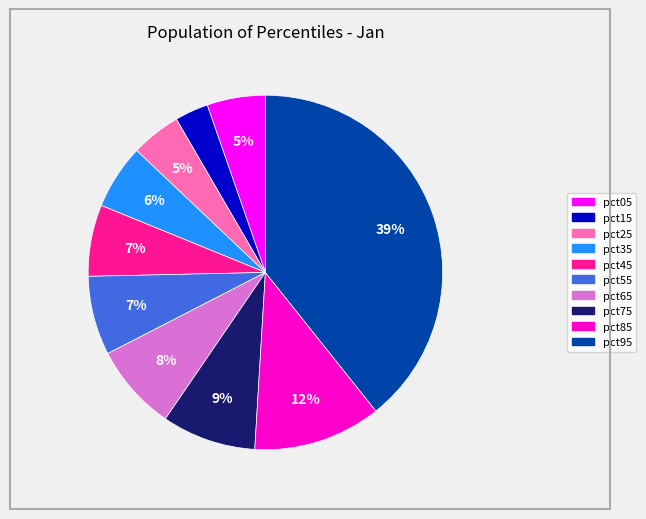

Does any single category account for the majority?

No